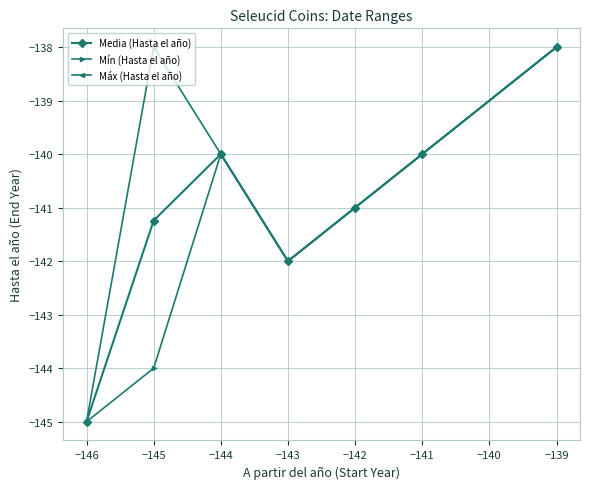

The Media (Hasta el año) series shows -138.0 at −139. True or false?

True